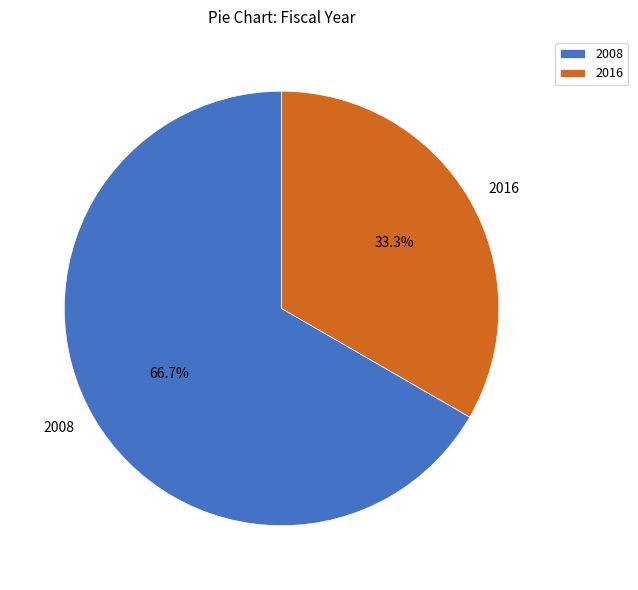

What is the total percentage of 2008 and 2016?

100.0%